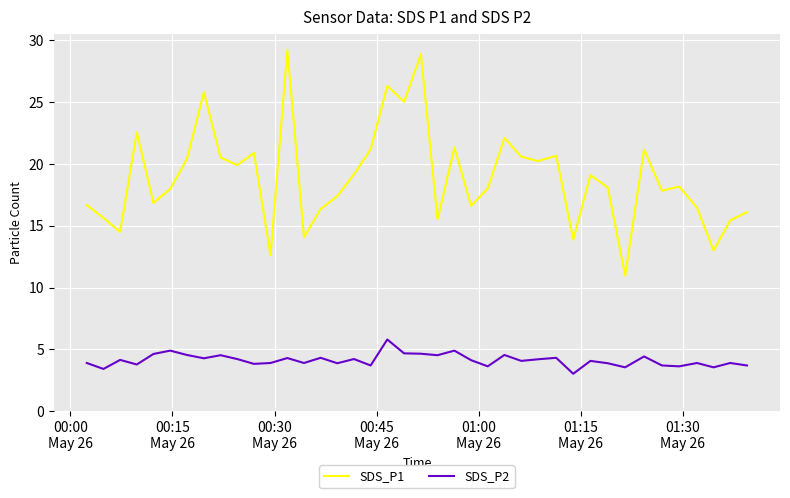

What is the lowest value of the SDS_P2 series?

3.0